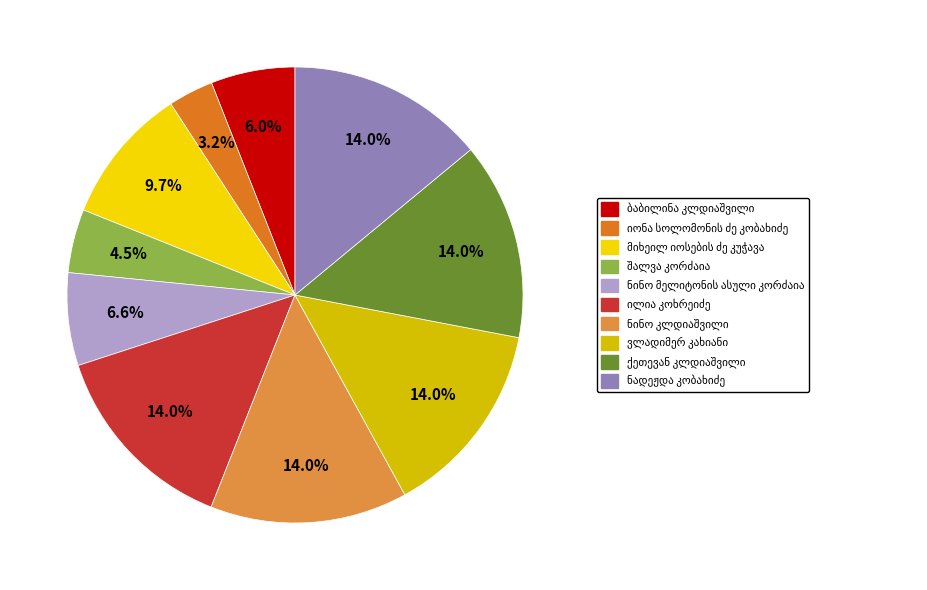

Is there any slice that represents more than half of the pie?

No